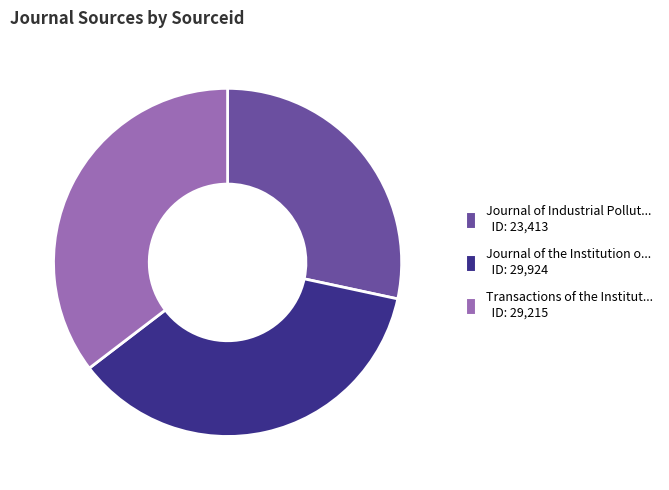

Is there a majority slice in this chart?

No